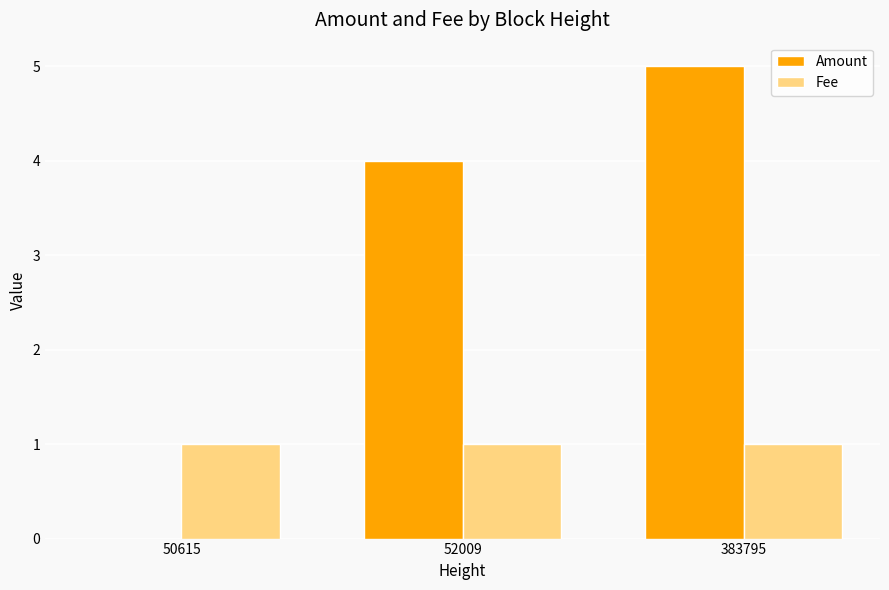

Reading left to right, transcribe all the data shown in this chart.

Amount: 50615=0	52009=4	383795=5
Fee: 50615=1	52009=1	383795=1